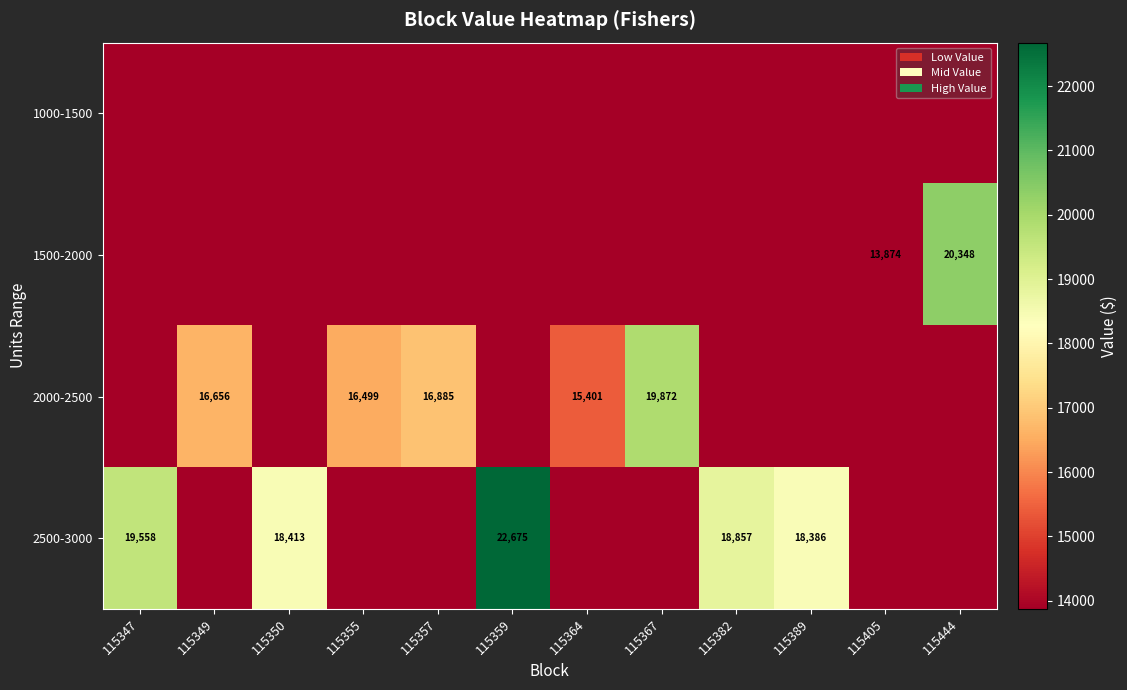

Is it true that 2000-2500 equals 19872 at 115367?

True